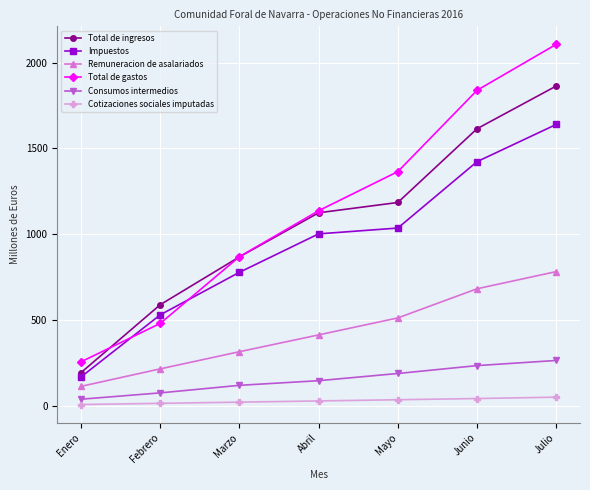

What is the average value of the Total de ingresos series?

1063